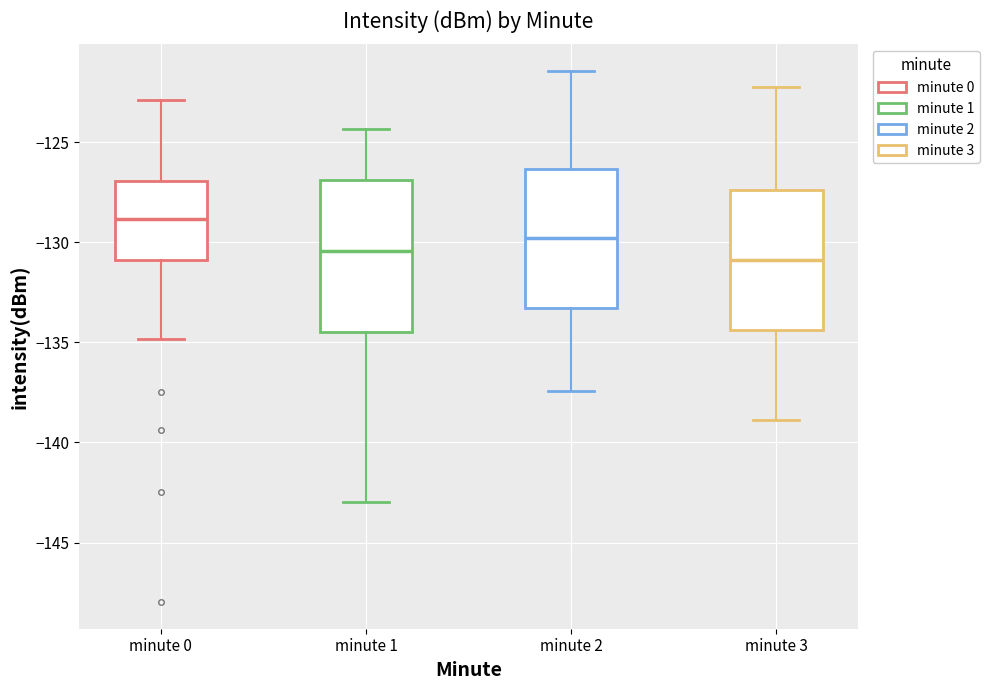

Where does the median line of the box for minute 0 sit on the y-axis? The values are not printed on the chart, so give them approximately, as read against the axis.

-129.0